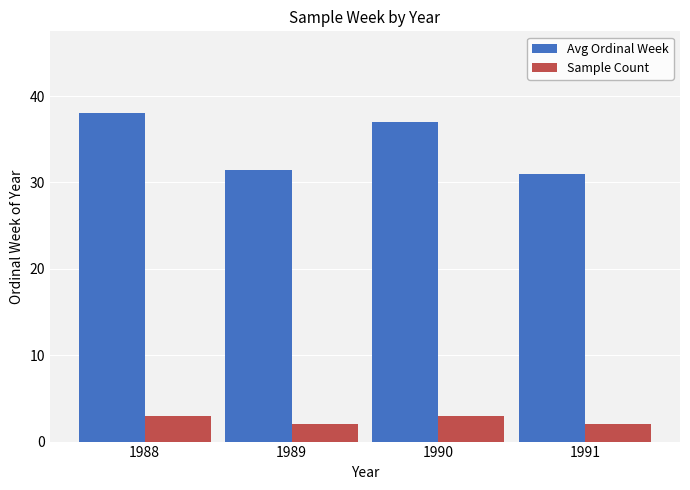

What is the difference between the maximum and minimum values in the Avg Ordinal Week series?

7.0